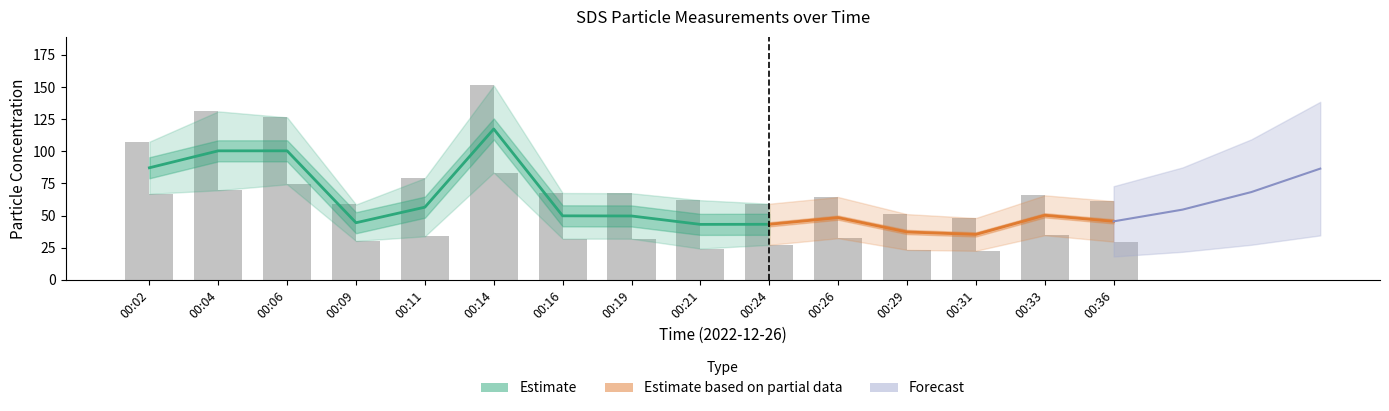

The SDS_P2 series shows 37.1 at 00:29. True or false?

False